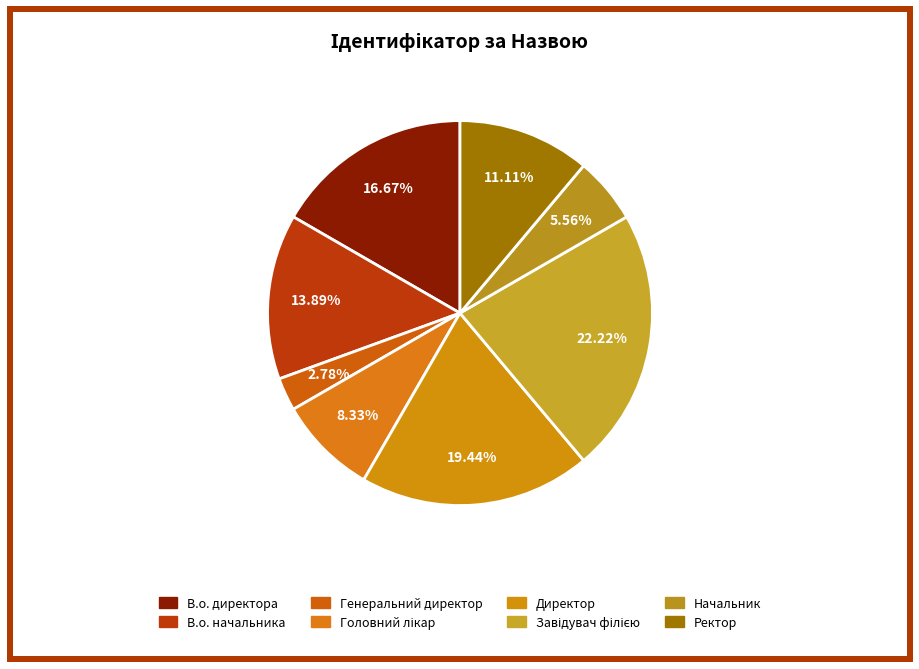

To the nearest percent, what is the combined percentage of Генеральний директор and В.о. начальника?

17%